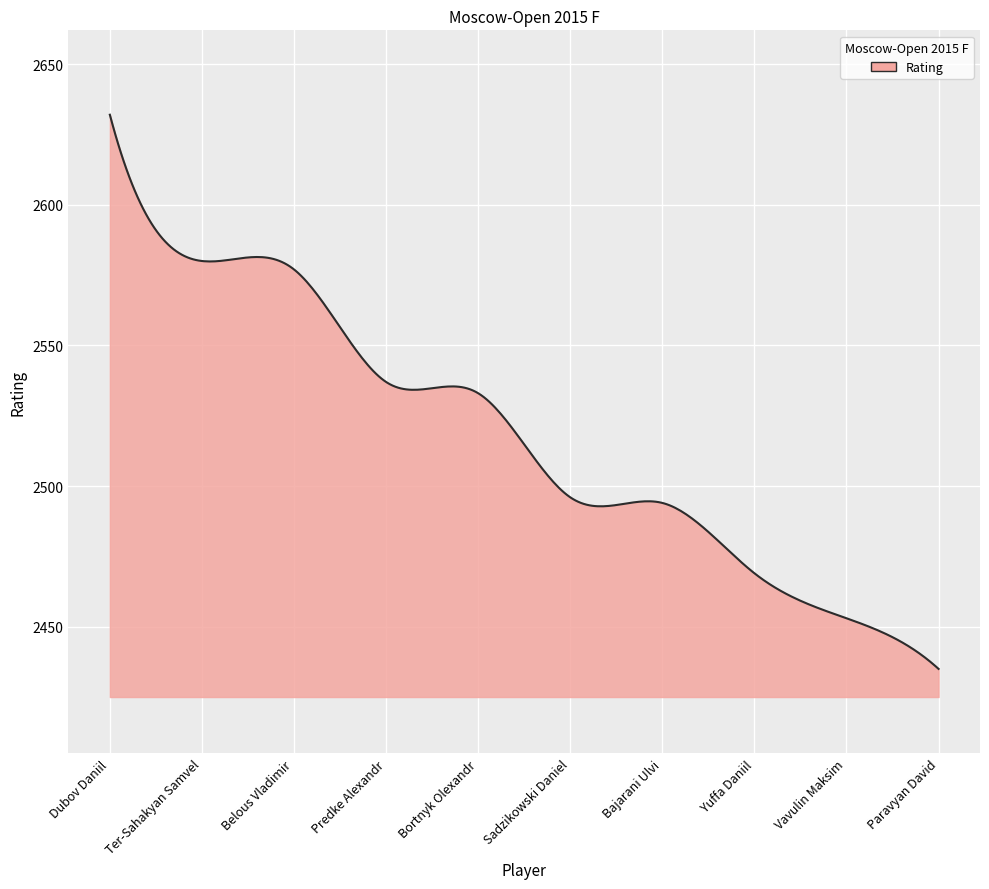

What is the difference between the maximum and minimum values?

197.0